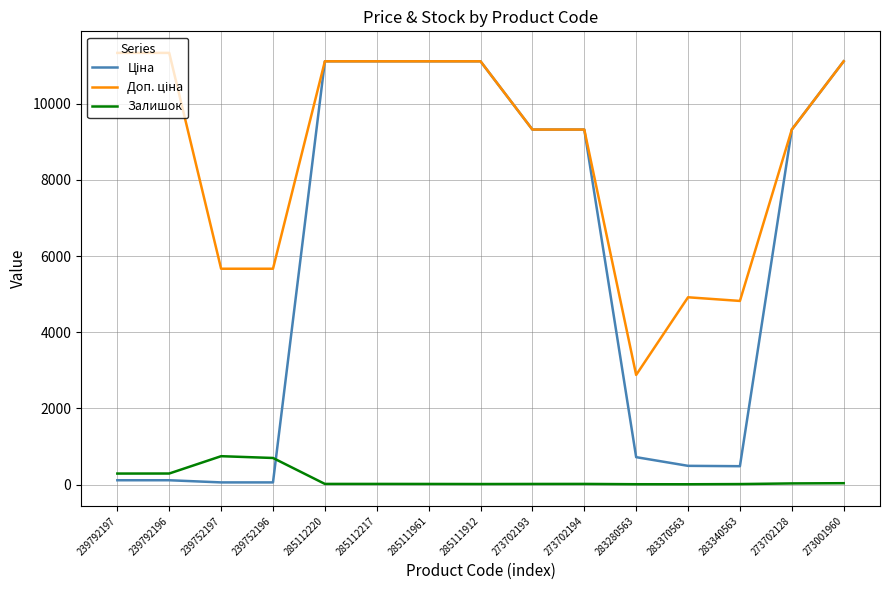

Is it true that Залишок equals 745.0 at 239752197?

True